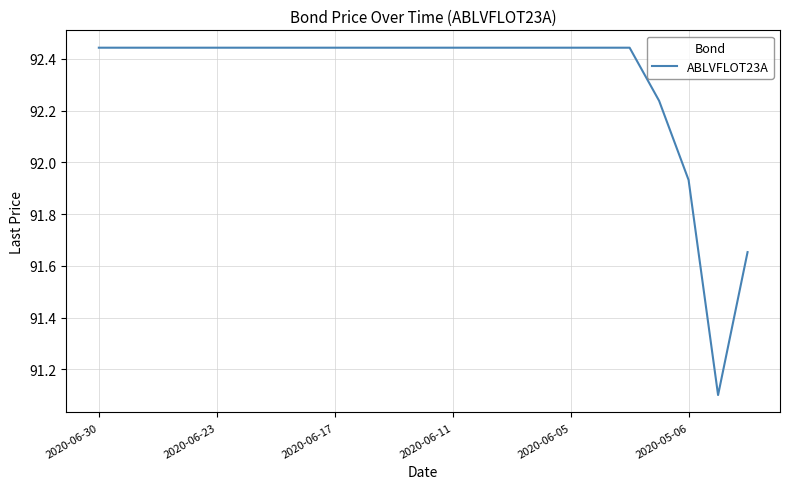

What is the sum of all values?

2123.4